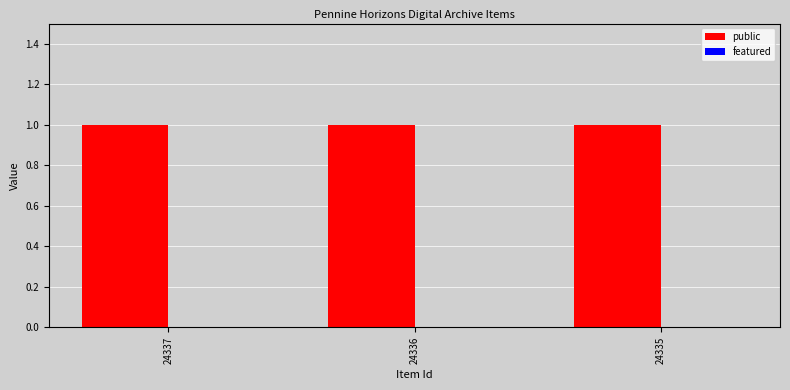

What is the lowest value of the public series?

1